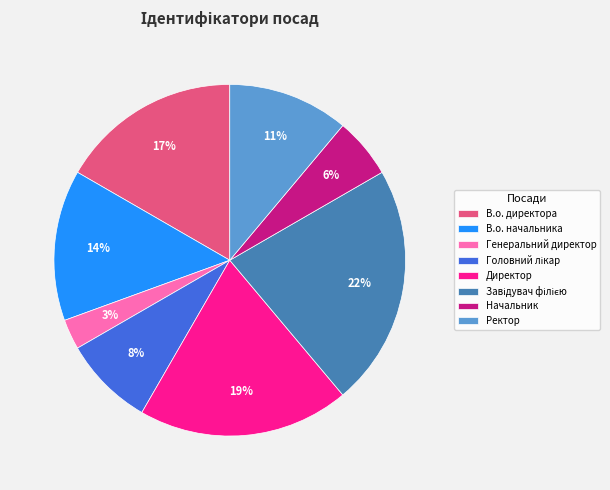

Which category has the smallest portion of the pie?

Генеральний директор